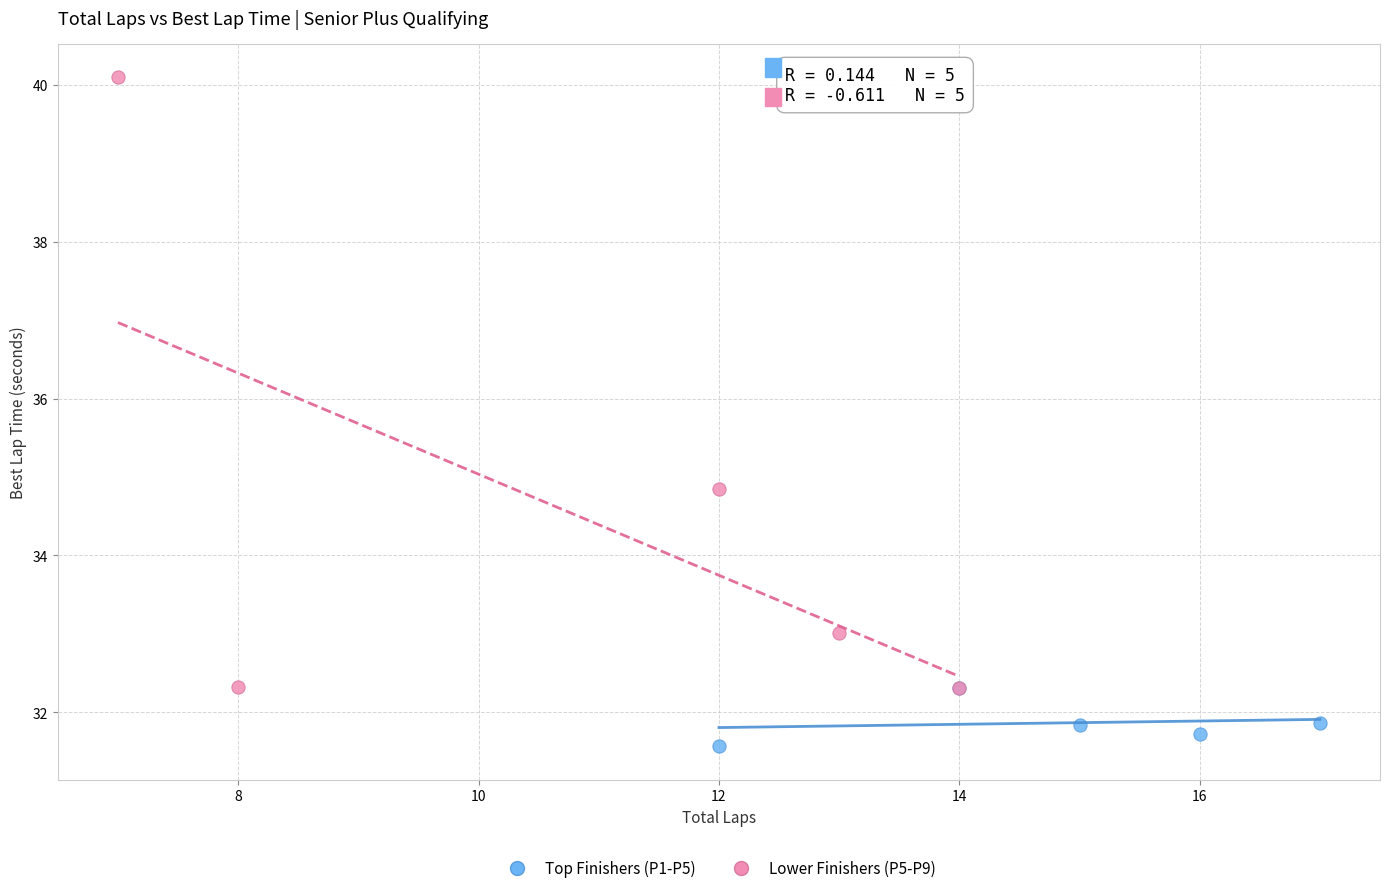

Which series has the largest Y range (max minus min)?

Lower Finishers (P5-P9)